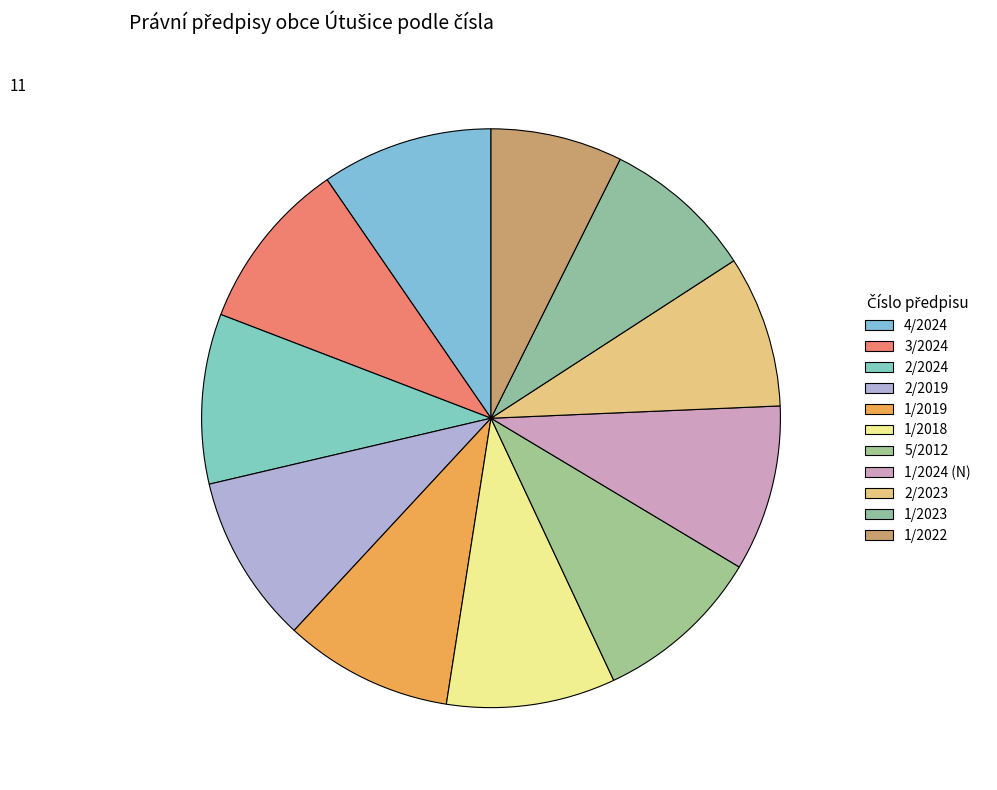

What percentage is the 1/2022 slice, to the nearest percent?

7%